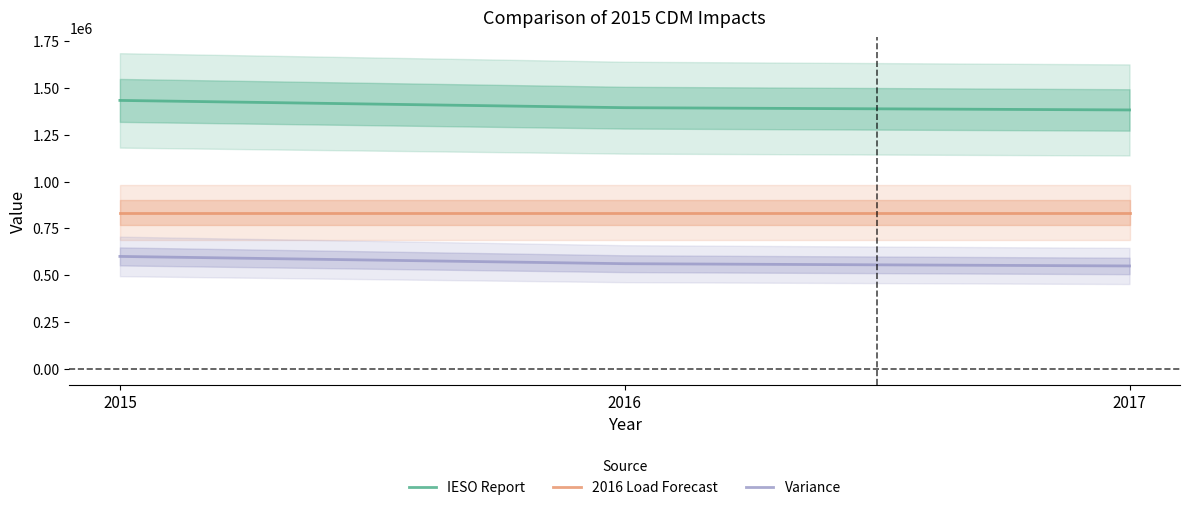

Which has a higher value, 2015 or 2016?

2015